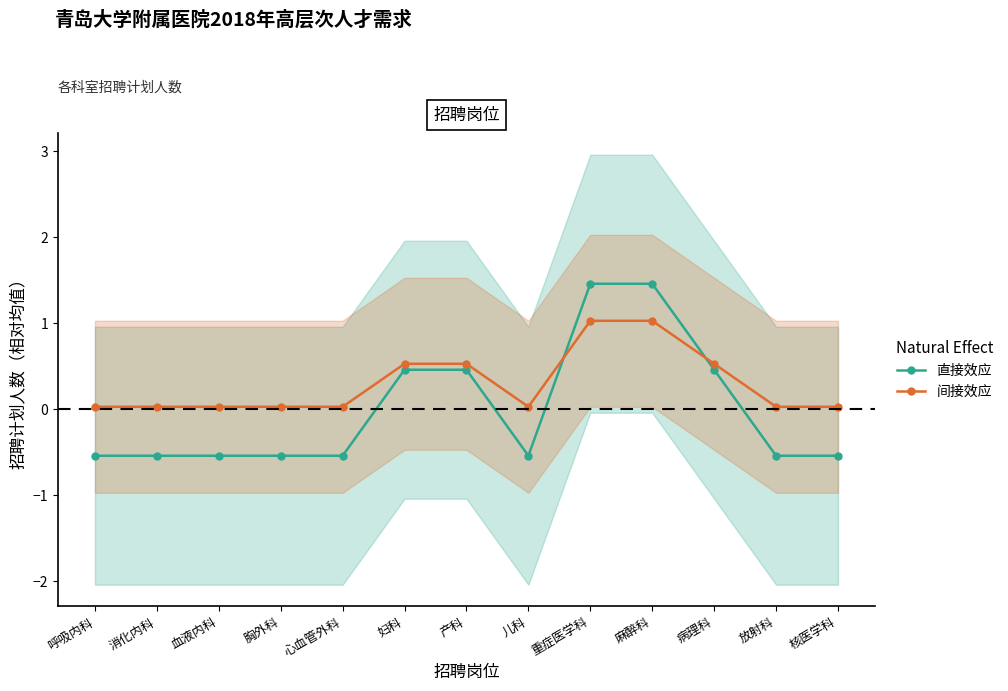

Which series has the widest spread of values?

招聘计划（直接）